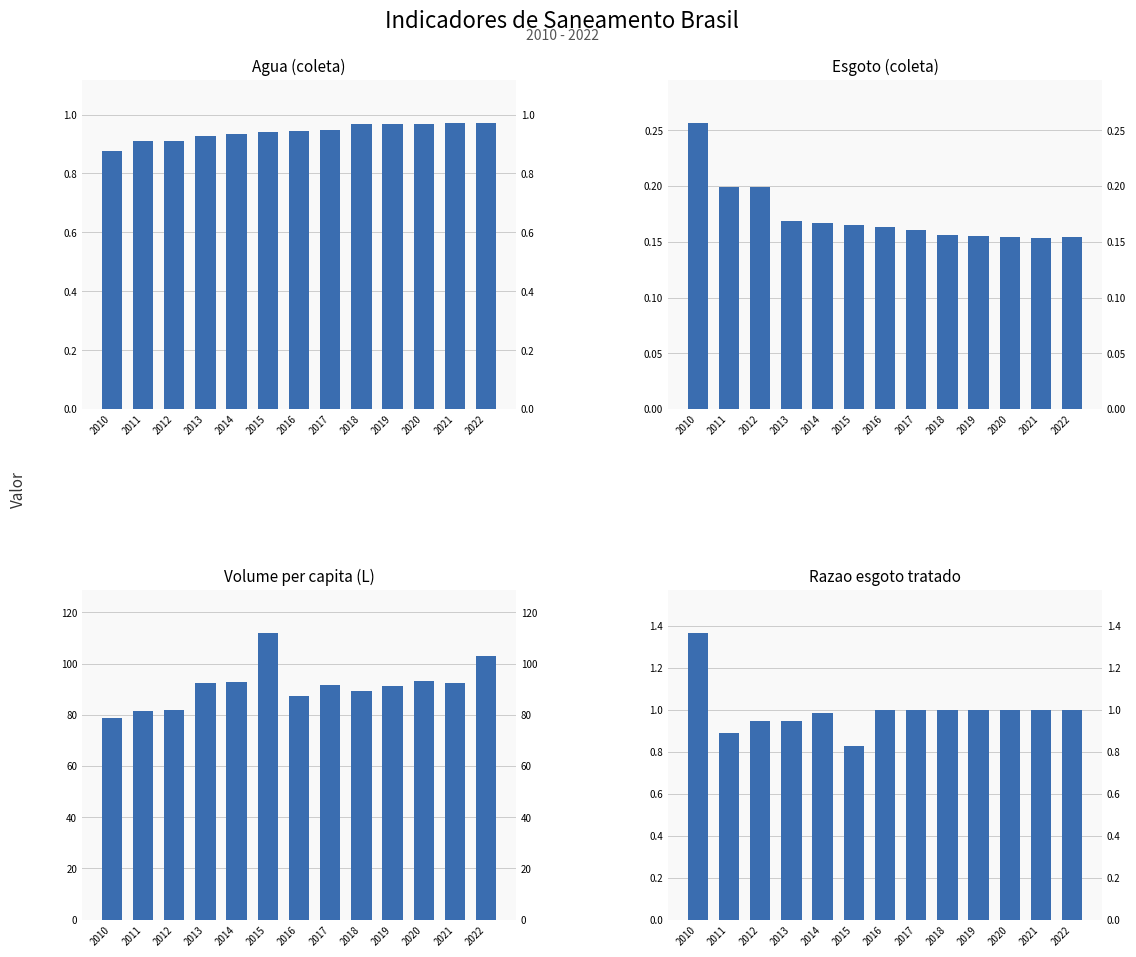

Are the bars grouped side by side (vs. stacked)?

Yes